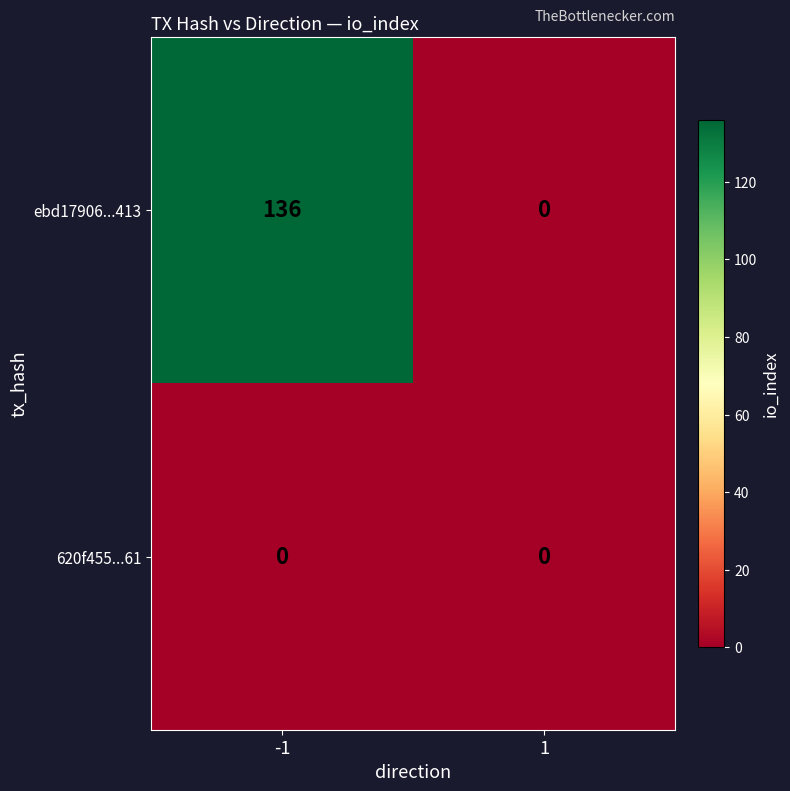

Reading left to right, list all the values displayed in this chart.

ebd17906...413: -1=136	1=0
620f455...61: -1=0	1=0